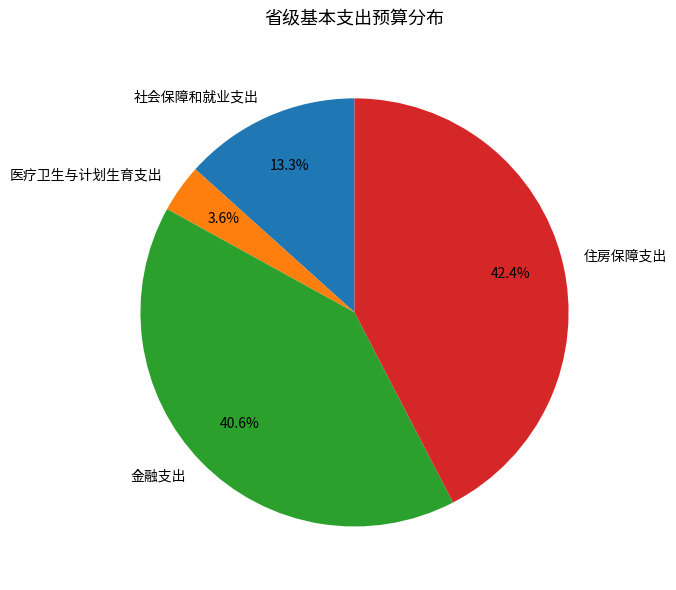

How many slices are in this pie chart?

4